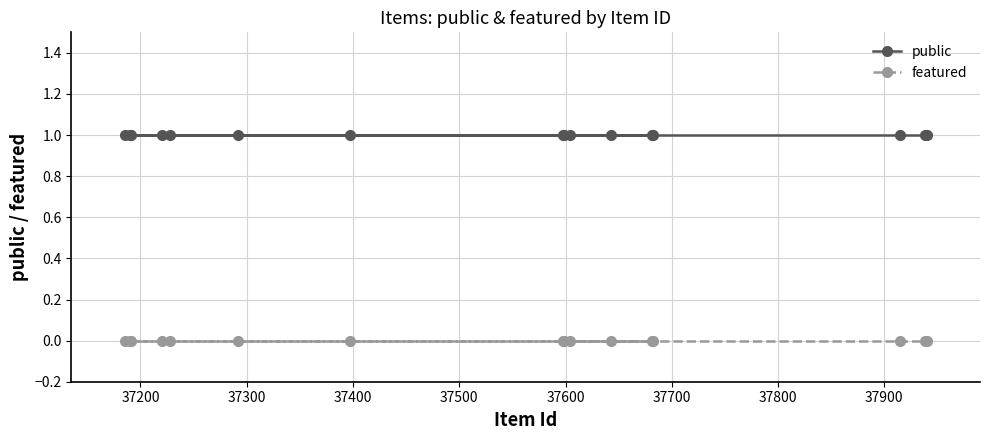

What is the lowest value of the public series?

1